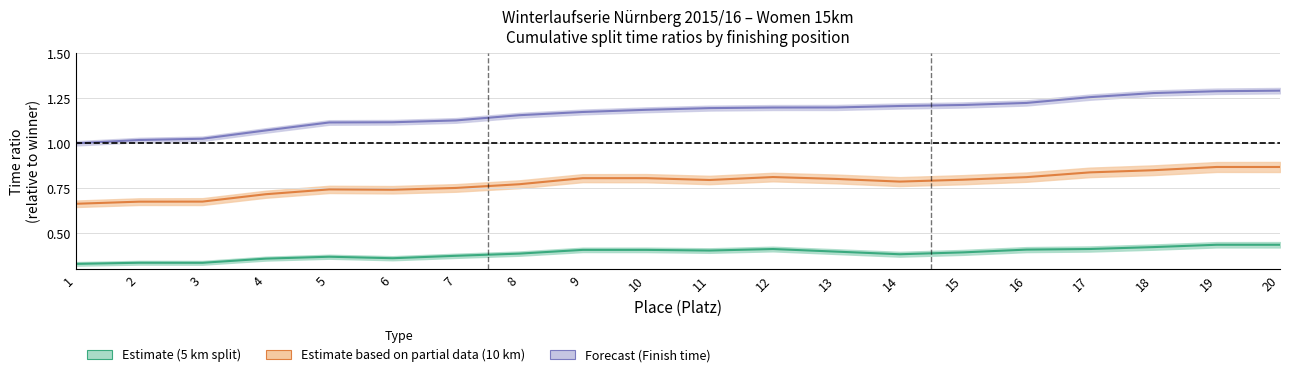

Count the number of categories in the chart.

20